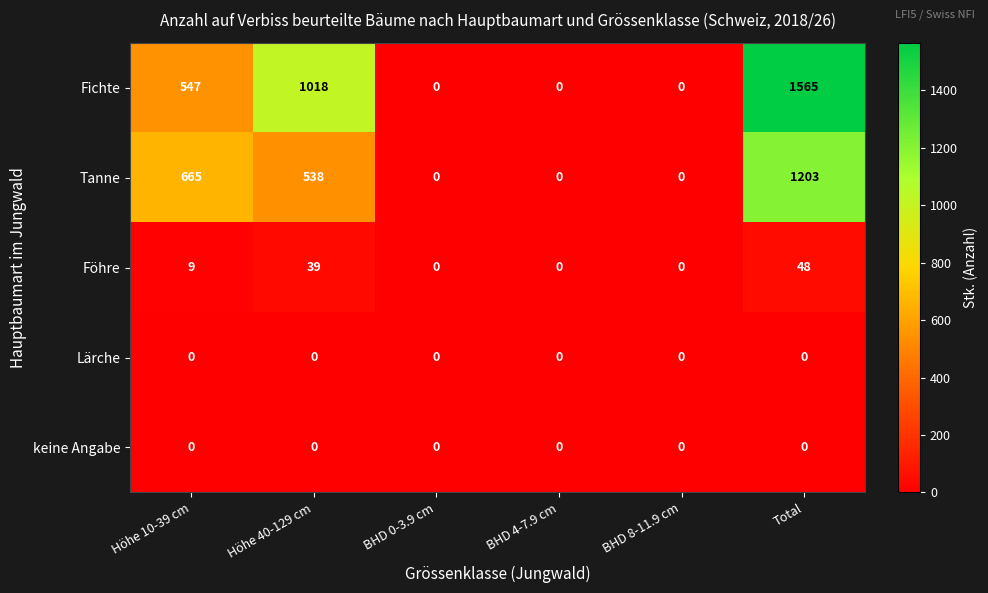

At which label is Fichte closest to 782?

Höhe 10-39 cm